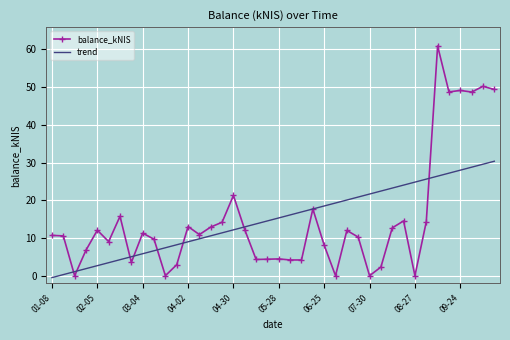

What is the maximum value shown in the chart?

60.9